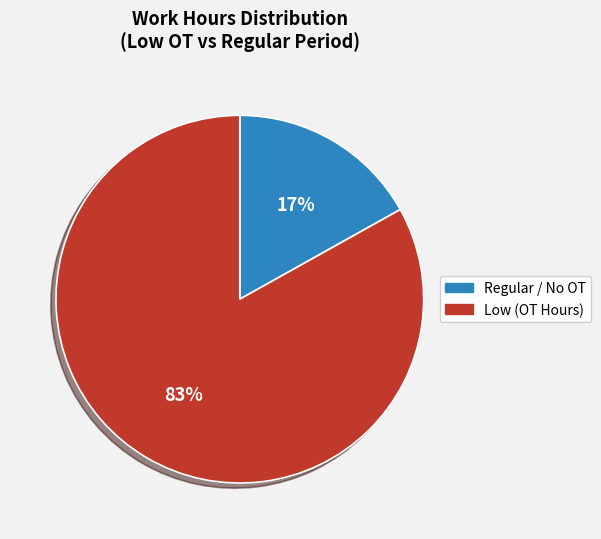

How many slices are in this pie chart?

2